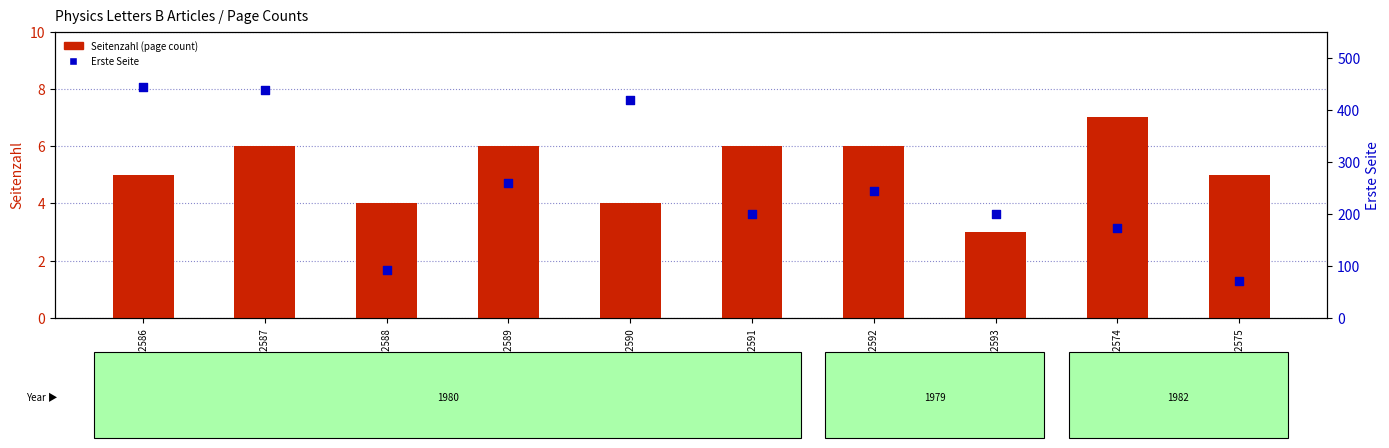

At how many categories does at least one series exceed 177?

7